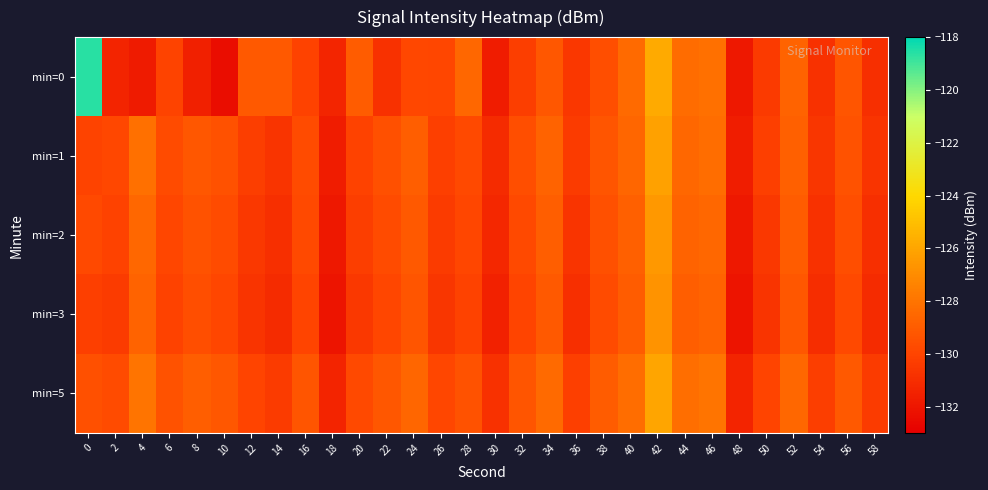

Reading left to right, list all the values displayed in this chart.

min=0: 0=-118.6	2=-131.4	4=-131.8	6=-130.0	8=-131.6	10=-132.4	12=-129.1	14=-129.1	16=-130.1	18=-131.4	20=-129.0	22=-130.8	24=-129.8	26=-130.0	28=-128.5	30=-131.7	32=-130.2	34=-129.2	36=-130.6	38=-129.6	40=-128.4	42=-125.8	44=-128.3	46=-128.2	48=-131.9	50=-130.5	52=-128.7	54=-130.8	56=-129.3	58=-130.9
min=1: 0=-130.0	2=-129.9	4=-128.1	6=-129.7	8=-129.2	10=-129.5	12=-130.3	14=-130.7	16=-129.7	18=-131.7	20=-130.1	22=-129.5	24=-128.9	26=-130.2	28=-129.8	30=-131.1	32=-129.6	34=-128.7	36=-130.4	38=-129.3	40=-128.6	42=-126.2	44=-128.5	46=-128.3	48=-131.7	50=-130.2	52=-128.8	54=-130.6	56=-129.4	58=-130.7
min=2: 0=-129.8	2=-130.1	4=-128.5	6=-129.9	8=-129.4	10=-129.7	12=-130.5	14=-130.9	16=-129.8	18=-131.9	20=-130.3	22=-129.7	24=-129.1	26=-130.4	28=-129.9	30=-131.3	32=-129.8	34=-128.9	36=-130.7	38=-129.5	40=-128.8	42=-126.5	44=-128.7	46=-128.5	48=-131.9	50=-130.5	52=-129.0	54=-130.8	56=-129.6	58=-130.9
min=3: 0=-130.2	2=-130.4	4=-128.7	6=-130.1	8=-129.6	10=-129.9	12=-130.7	14=-131.1	16=-130.0	18=-132.1	20=-130.5	22=-129.9	24=-129.3	26=-130.6	28=-130.1	30=-131.5	32=-130.0	34=-129.1	36=-130.9	38=-129.7	40=-129.0	42=-126.7	44=-128.9	46=-128.7	48=-132.1	50=-130.7	52=-129.2	54=-131.0	56=-129.8	58=-131.1
min=5: 0=-129.5	2=-129.7	4=-128.0	6=-129.4	8=-128.9	10=-129.2	12=-130.0	14=-130.4	16=-129.3	18=-131.4	20=-129.8	22=-129.2	24=-128.6	26=-129.9	28=-129.4	30=-130.8	32=-129.3	34=-128.4	36=-130.2	38=-129.0	40=-128.3	42=-126.0	44=-128.2	46=-128.0	48=-131.4	50=-130.0	52=-128.5	54=-130.3	56=-129.1	58=-130.4